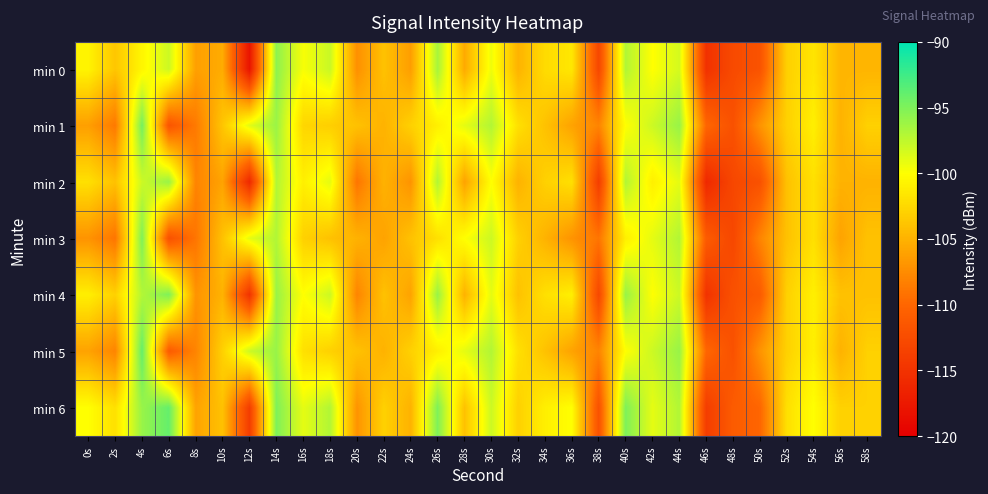

Reading left to right, extract all data points from this chart.

min 0: 0s=-100.7	2s=-103.7	4s=-100.6	6s=-98.0	8s=-106.2	10s=-105.4	12s=-118.0	14s=-95.6	16s=-99.7	18s=-97.9	20s=-107.3	22s=-104.0	24s=-106.3	26s=-96.5	28s=-105.5	30s=-99.4	32s=-105.0	34s=-102.3	36s=-101.5	38s=-113.1	40s=-97.0	42s=-100.0	44s=-98.3	46s=-115.1	48s=-112.7	50s=-111.8	52s=-103.1	54s=-101.7	56s=-104.8	58s=-104.9
min 1: 0s=-106.2	2s=-108.7	4s=-94.6	6s=-111.6	8s=-108.7	10s=-103.7	12s=-98.9	14s=-96.1	16s=-102.7	18s=-103.1	20s=-104.0	22s=-105.0	24s=-103.0	26s=-101.0	28s=-99.0	30s=-97.0	32s=-102.0	34s=-104.0	36s=-106.0	38s=-108.0	40s=-100.0	42s=-98.0	44s=-96.0	46s=-110.0	48s=-112.0	50s=-107.0	52s=-103.0	54s=-101.0	56s=-105.0	58s=-103.0
min 2: 0s=-102.0	2s=-104.0	4s=-98.0	6s=-96.0	8s=-108.0	10s=-106.0	12s=-116.0	14s=-97.0	16s=-101.0	18s=-99.0	20s=-109.0	22s=-105.0	24s=-107.0	26s=-97.0	28s=-106.0	30s=-100.0	32s=-105.0	34s=-103.0	36s=-102.0	38s=-114.0	40s=-97.0	42s=-101.0	44s=-99.0	46s=-116.0	48s=-113.0	50s=-112.0	52s=-104.0	54s=-102.0	56s=-105.0	58s=-105.0
min 3: 0s=-107.0	2s=-109.0	4s=-95.0	6s=-112.0	8s=-109.0	10s=-104.0	12s=-99.0	14s=-97.0	16s=-103.0	18s=-104.0	20s=-105.0	22s=-106.0	24s=-104.0	26s=-102.0	28s=-100.0	30s=-98.0	32s=-103.0	34s=-105.0	36s=-107.0	38s=-109.0	40s=-101.0	42s=-99.0	44s=-97.0	46s=-111.0	48s=-113.0	50s=-108.0	52s=-104.0	54s=-102.0	56s=-106.0	58s=-104.0
min 4: 0s=-101.0	2s=-103.0	4s=-97.0	6s=-95.0	8s=-107.0	10s=-105.0	12s=-115.0	14s=-96.0	16s=-100.0	18s=-98.0	20s=-108.0	22s=-104.0	24s=-106.0	26s=-96.0	28s=-105.0	30s=-99.0	32s=-104.0	34s=-102.0	36s=-101.0	38s=-113.0	40s=-96.0	42s=-100.0	44s=-98.0	46s=-115.0	48s=-112.0	50s=-111.0	52s=-103.0	54s=-101.0	56s=-104.0	58s=-104.0
min 5: 0s=-106.0	2s=-108.0	4s=-94.0	6s=-111.0	8s=-108.0	10s=-103.0	12s=-98.0	14s=-96.0	16s=-102.0	18s=-103.0	20s=-104.0	22s=-105.0	24s=-103.0	26s=-101.0	28s=-99.0	30s=-97.0	32s=-102.0	34s=-104.0	36s=-106.0	38s=-108.0	40s=-100.0	42s=-98.0	44s=-96.0	46s=-110.0	48s=-112.0	50s=-107.0	52s=-103.0	54s=-101.0	56s=-105.0	58s=-103.0
min 6: 0s=-100.0	2s=-102.0	4s=-96.0	6s=-94.0	8s=-106.0	10s=-104.0	12s=-114.0	14s=-95.0	16s=-99.0	18s=-97.0	20s=-107.0	22s=-103.0	24s=-105.0	26s=-95.0	28s=-104.0	30s=-98.0	32s=-103.0	34s=-101.0	36s=-100.0	38s=-112.0	40s=-95.0	42s=-99.0	44s=-97.0	46s=-114.0	48s=-111.0	50s=-110.0	52s=-102.0	54s=-100.0	56s=-103.0	58s=-103.0